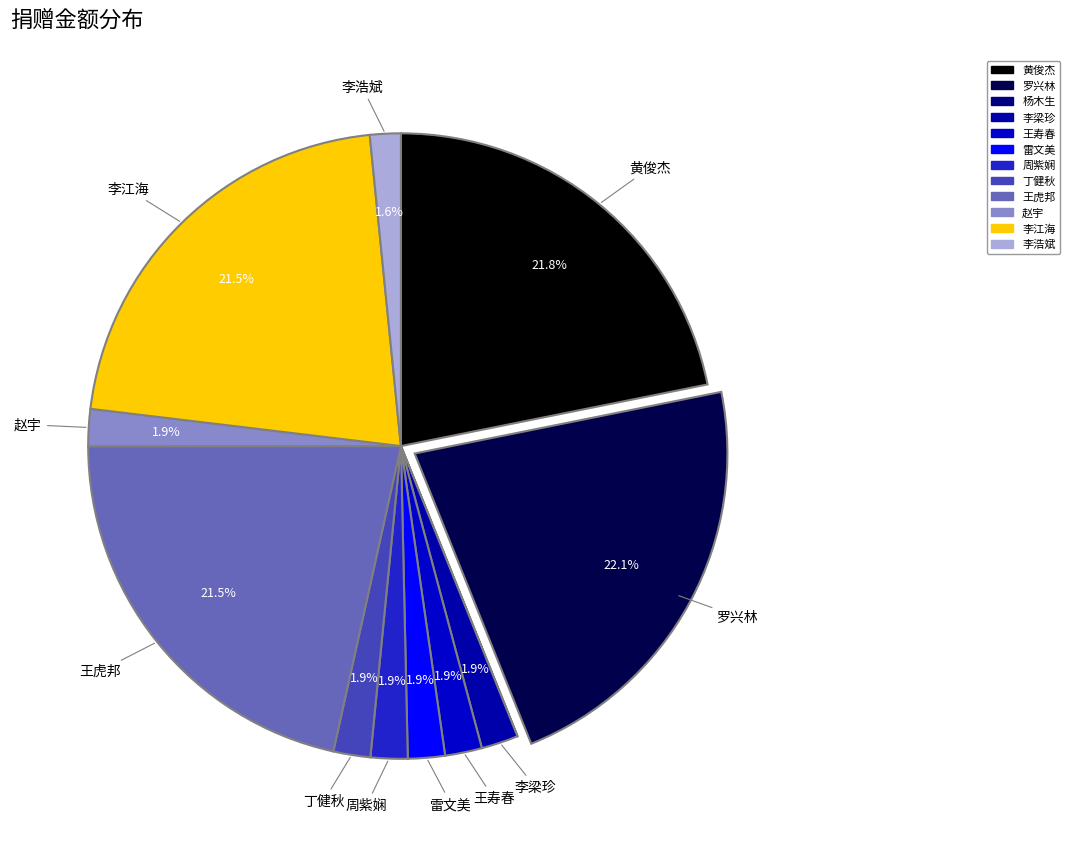

Is it true that 雷文美 is 2% of the pie?

True